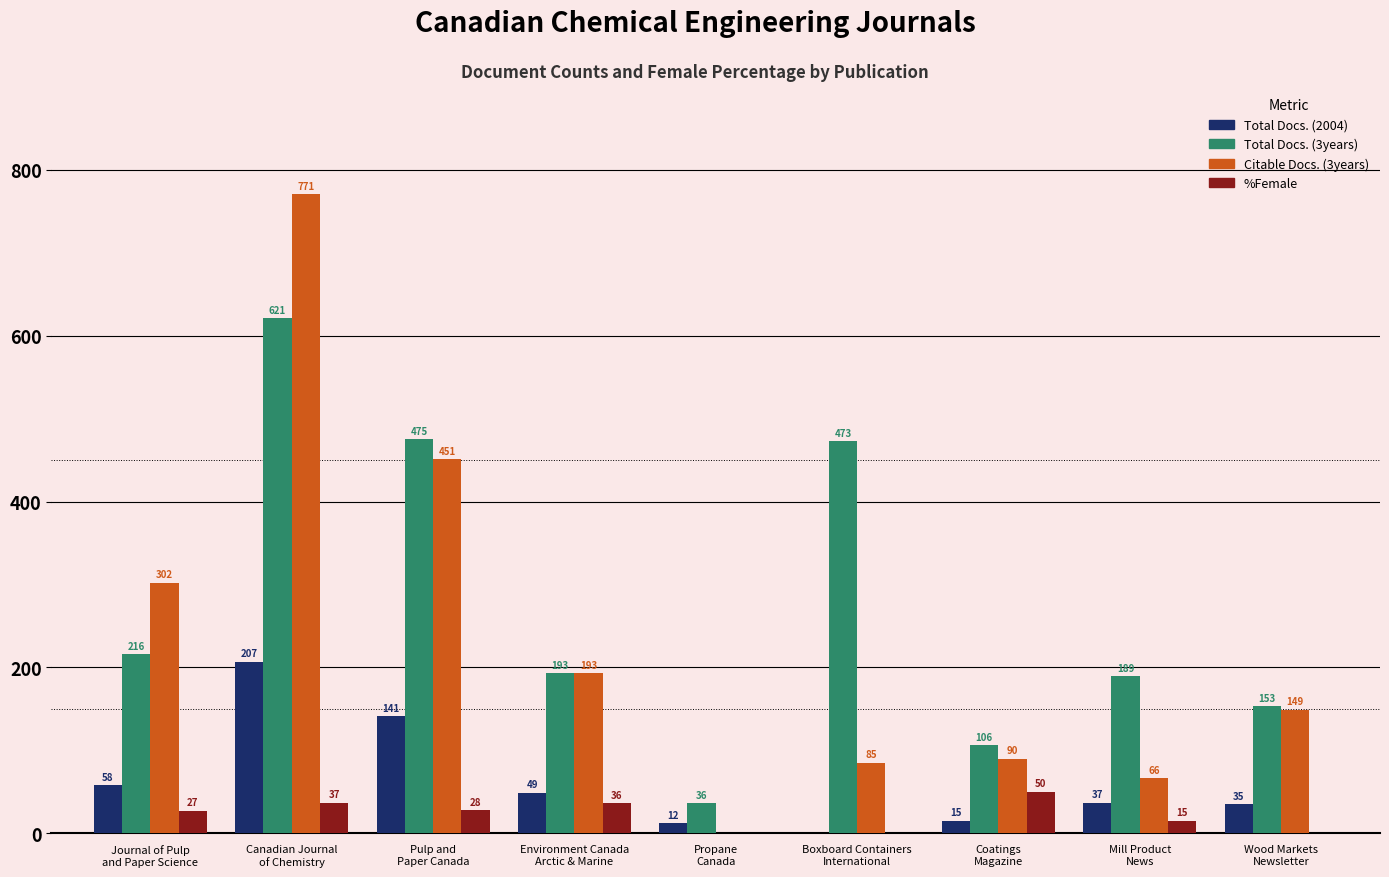

What is the sum of all %Female values?

193